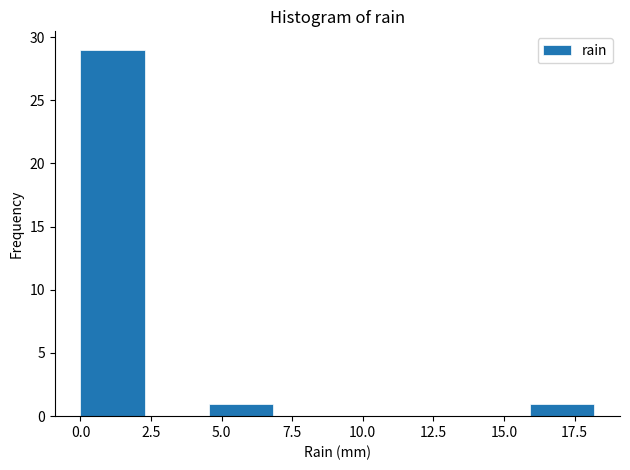

Reading left to right, transcribe this chart: for each bar, give the range it covers on the x-axis and its height. Neither the bar edges nor the heights are printed on the chart, so give them approximately, as read against the axes.

0.0 to 2.5: 29
2.5 to 4.5: 0
4.5 to 7.0: 1
7.0 to 9.0: 0
9.0 to 11.5: 0
11.5 to 13.5: 0
13.5 to 16.0: 0
16.0 to 18.0: 1